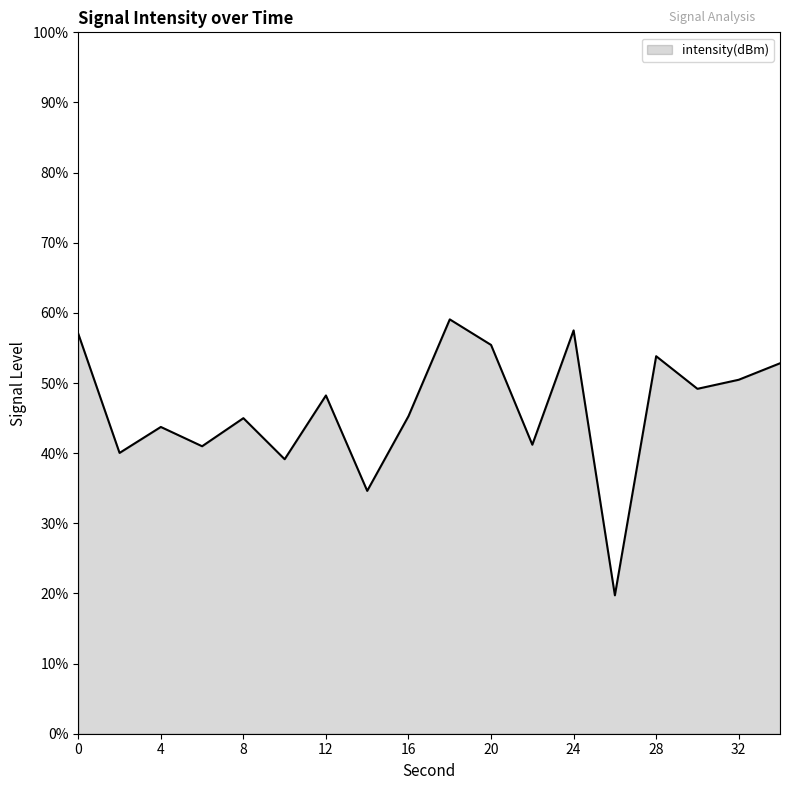

What is the minimum value shown in the chart?

19.7